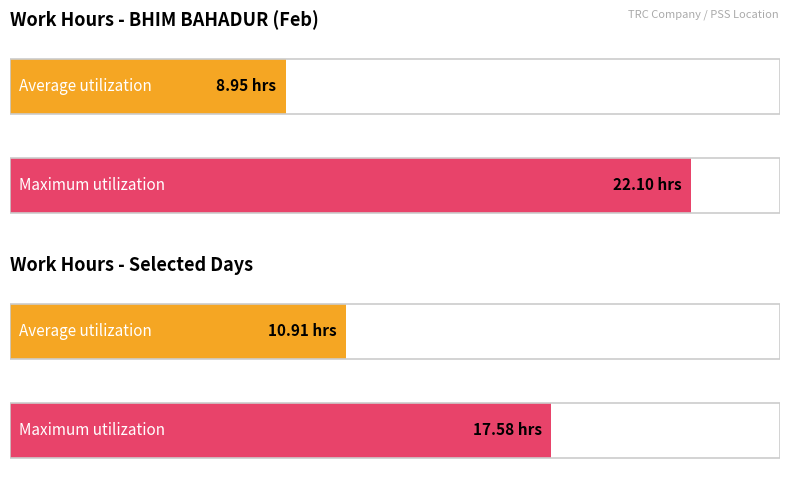

What is the value of the Average utilization bar at the 1st from the left?

8.9